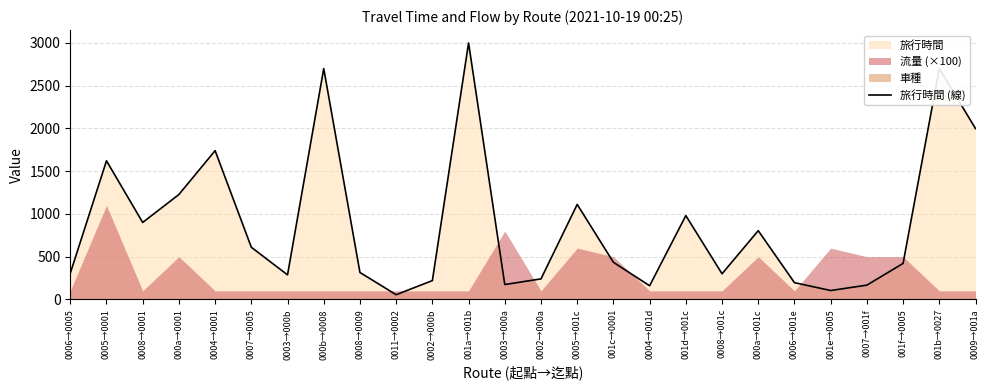

What is the highest value of the 旅行時間 (線) series?

3000